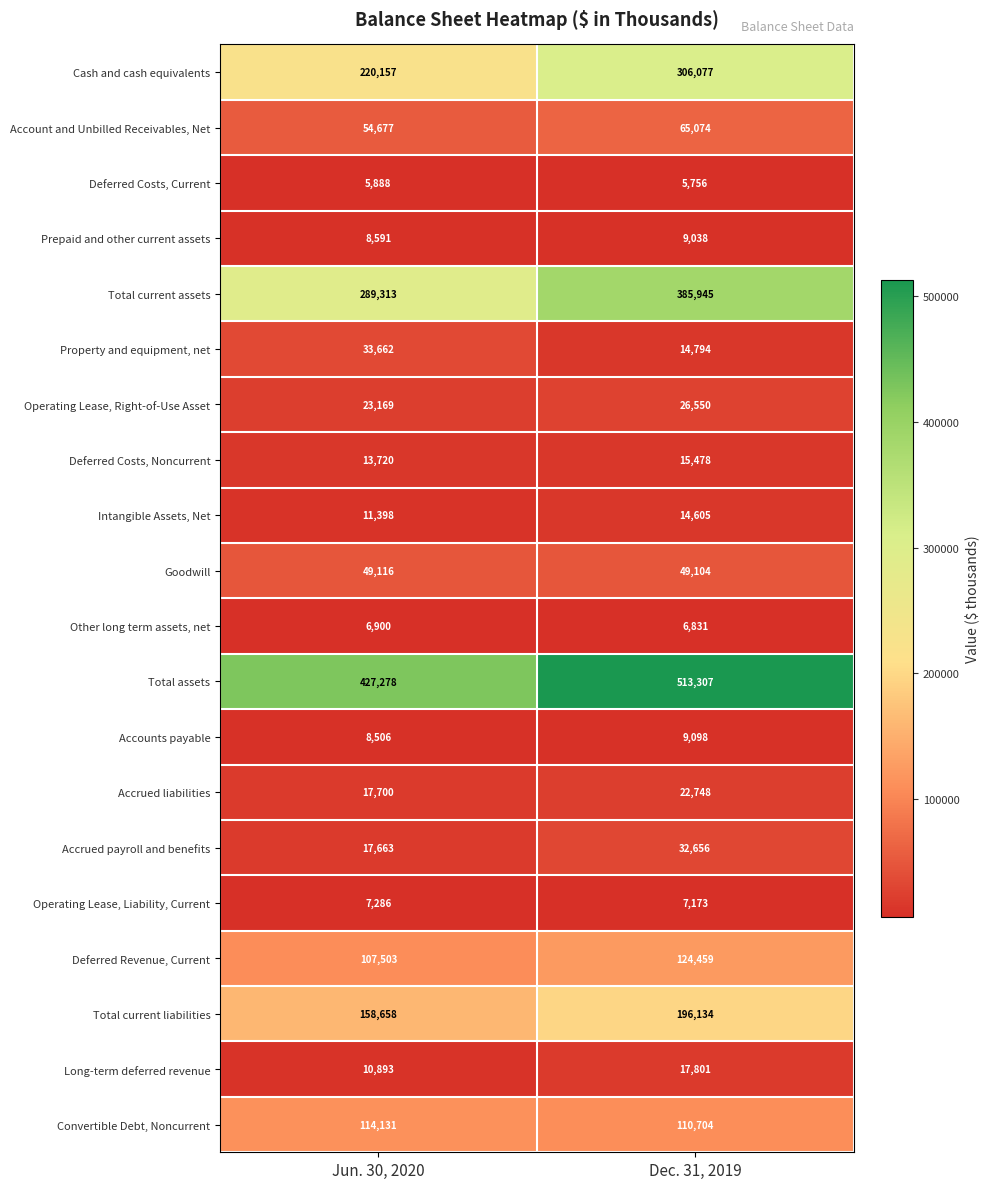

What is the average value of the Account and Unbilled Receivables, Net series?

59876